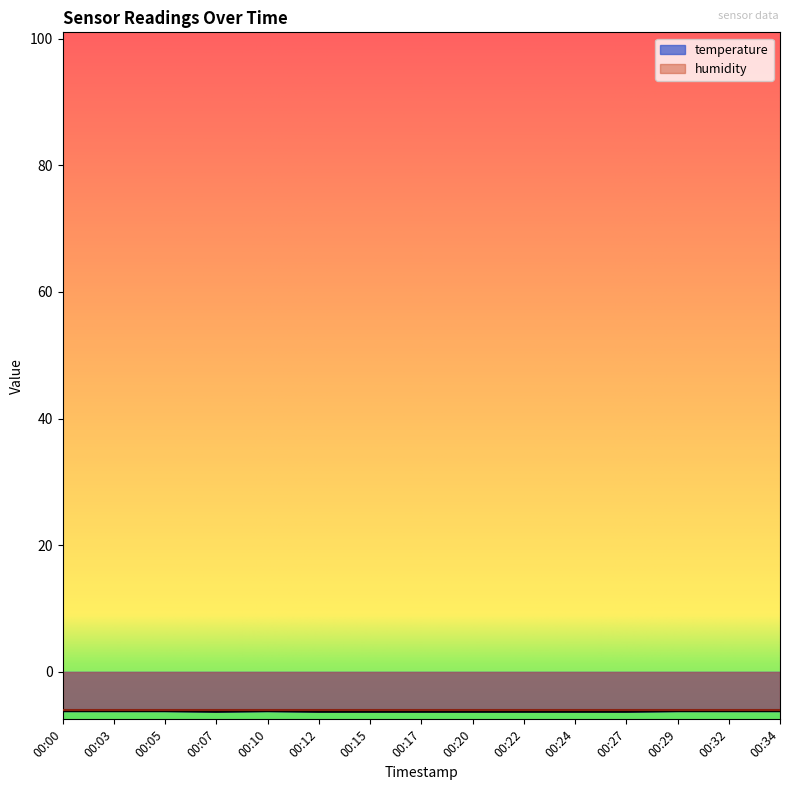

What is the difference between the maximum and second lowest values?

0.1